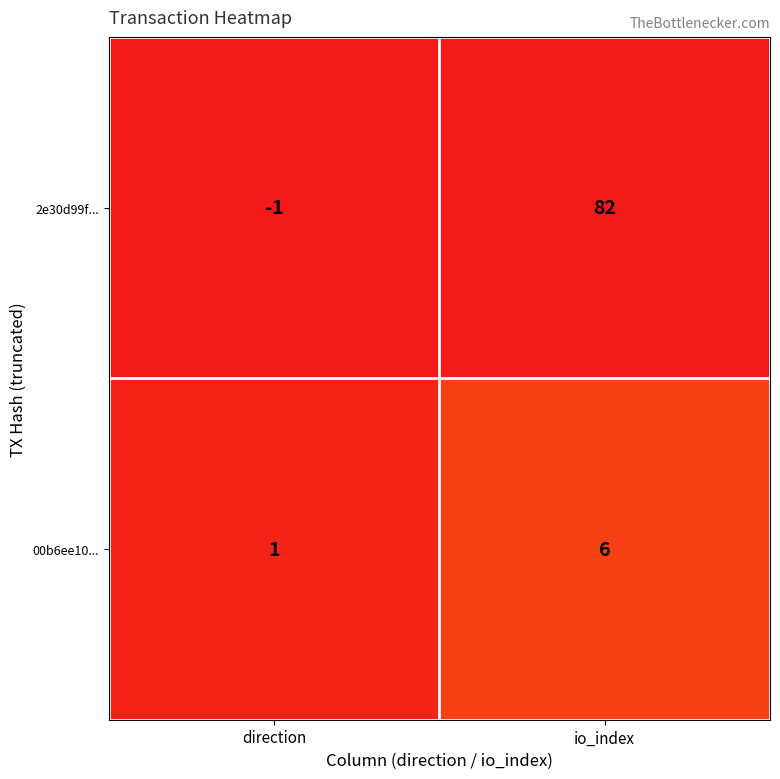

Which label corresponds to the smallest value in the chart?

direction